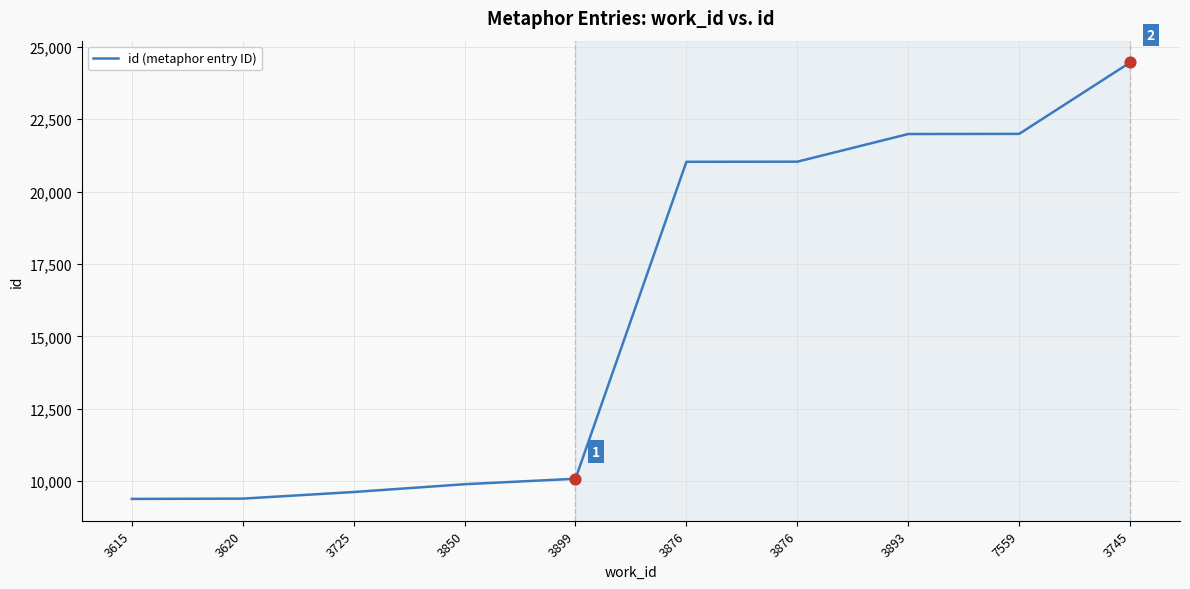

What is the ratio of the value at 3745 to the value at 3850?

2.5